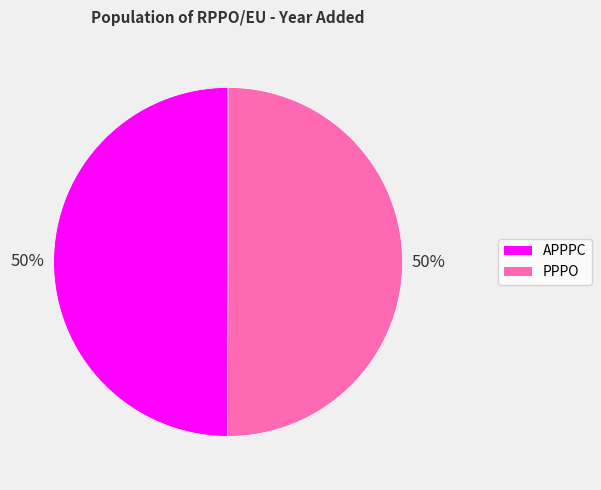

True or false: PPPO accounts for 38% of the total.

False